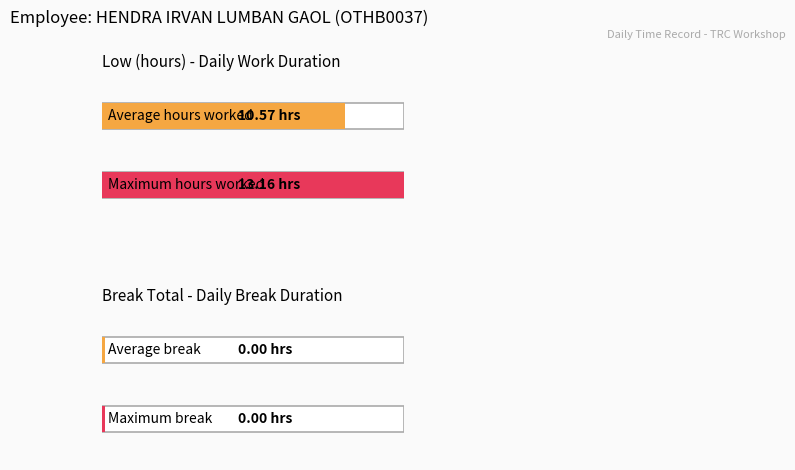

What is the maximum value shown in the chart?

13.2